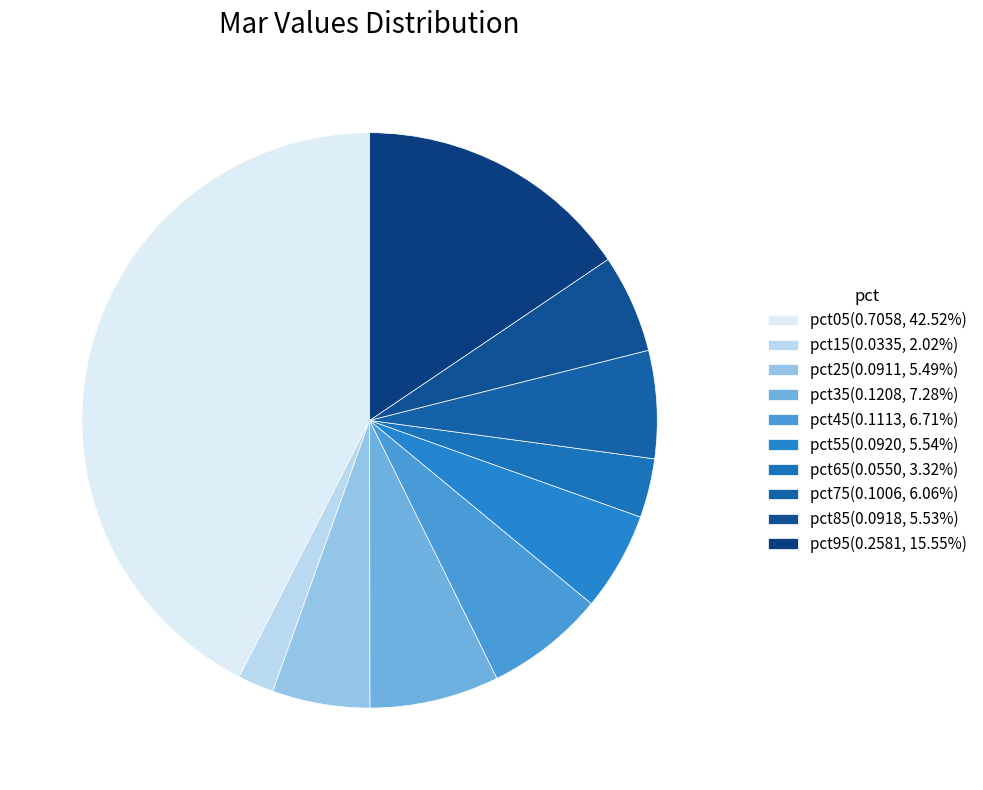

How many slices are in this pie chart?

10